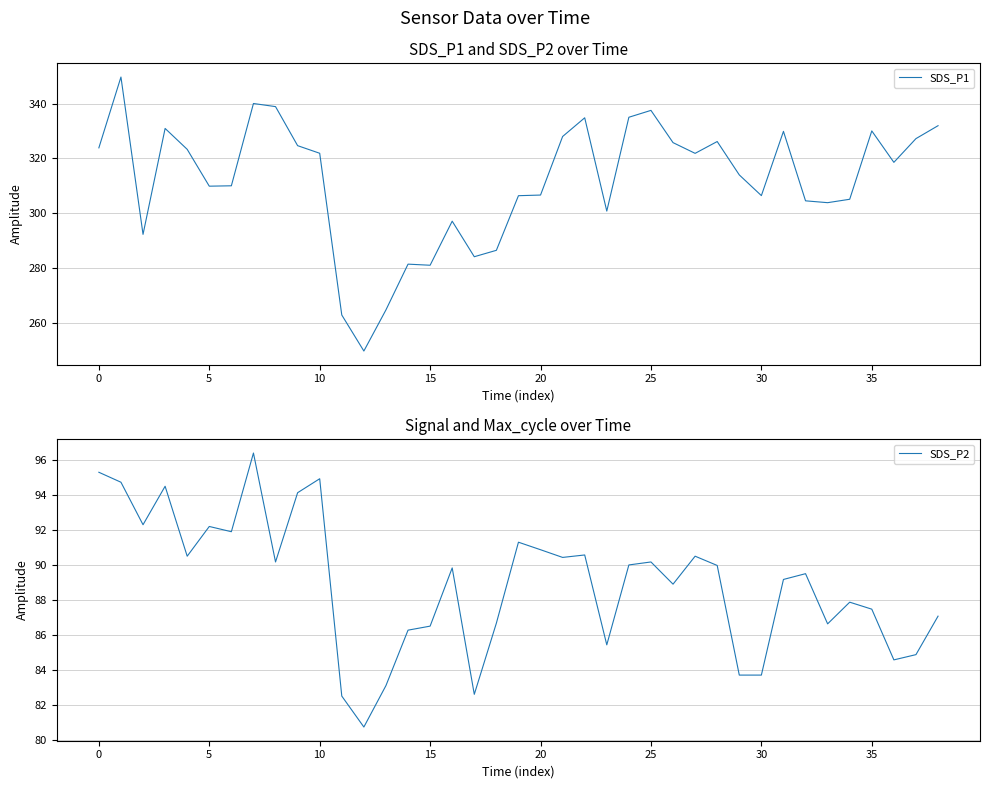

How many values in the SDS_P2 series exceed 89?

22